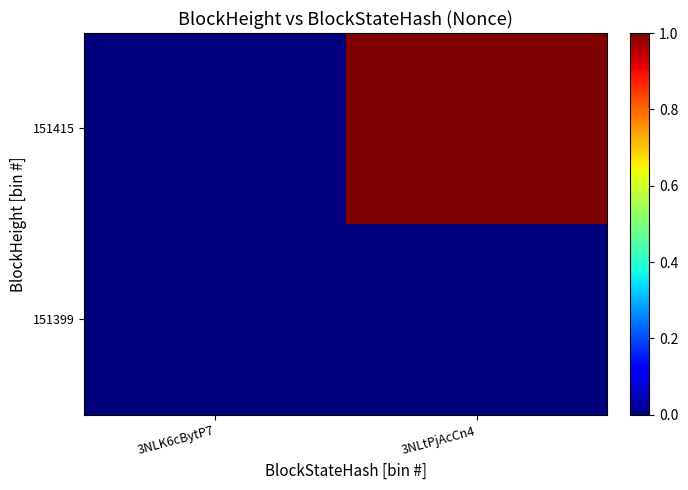

Rank the series by their maximum value, from highest to lowest.

151415, 151399